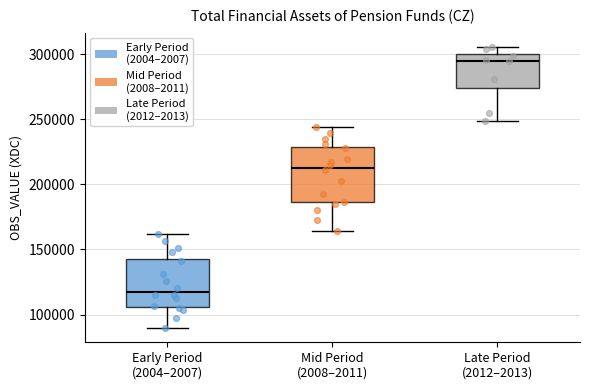

Which box has the lowest median line?

Early Period (2004–2007)